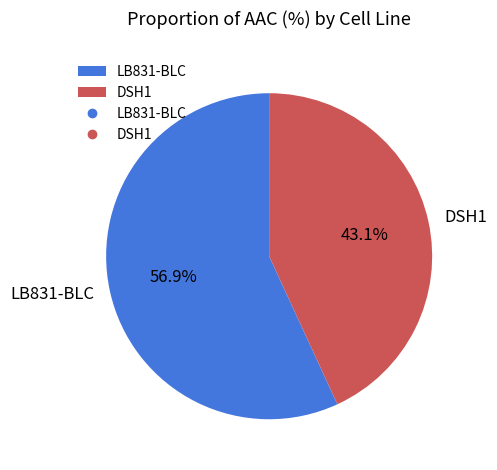

What percentage is the DSH1 slice, to the nearest percent?

43%